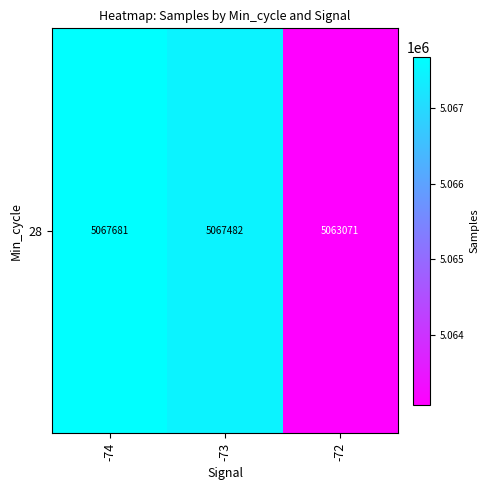

What is the sum of the values at -72 and -73?

10130553.0